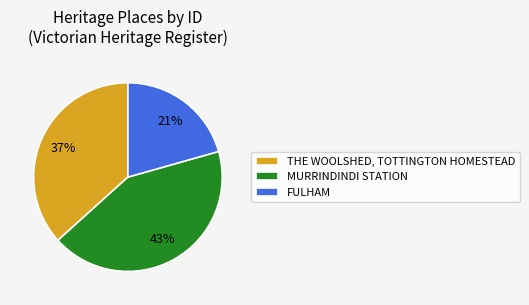

Which has a higher value, THE WOOLSHED, TOTTINGTON HOMESTEAD or MURRINDINDI STATION?

MURRINDINDI STATION